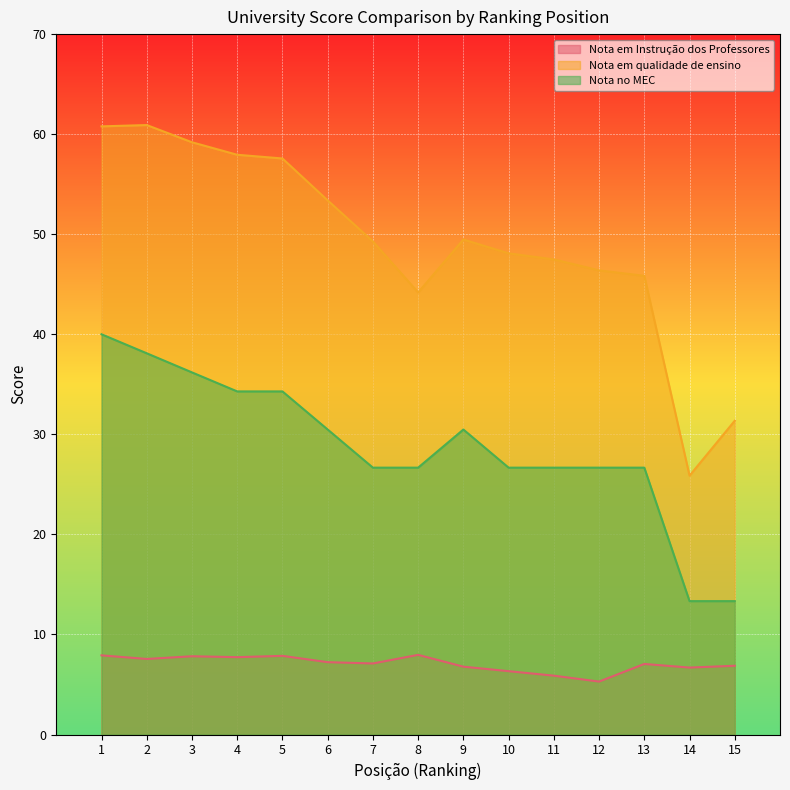

The Nota no MEC series shows 30.5 at 6. True or false?

True